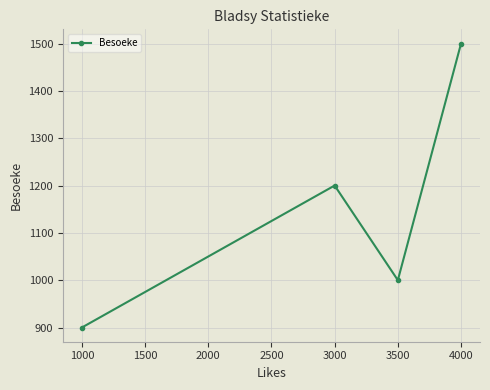

The chart shows a value of 1885 at 3000. True or false?

False